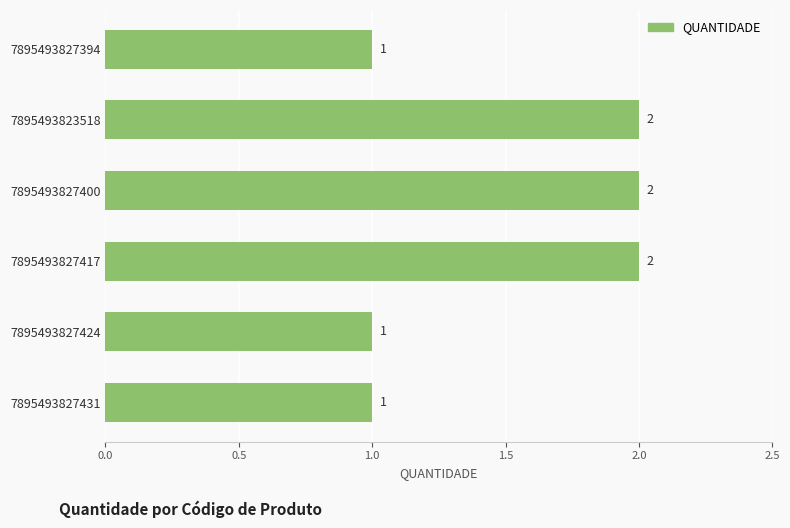

What is the label of the 3rd bar from the top?

7895493827400